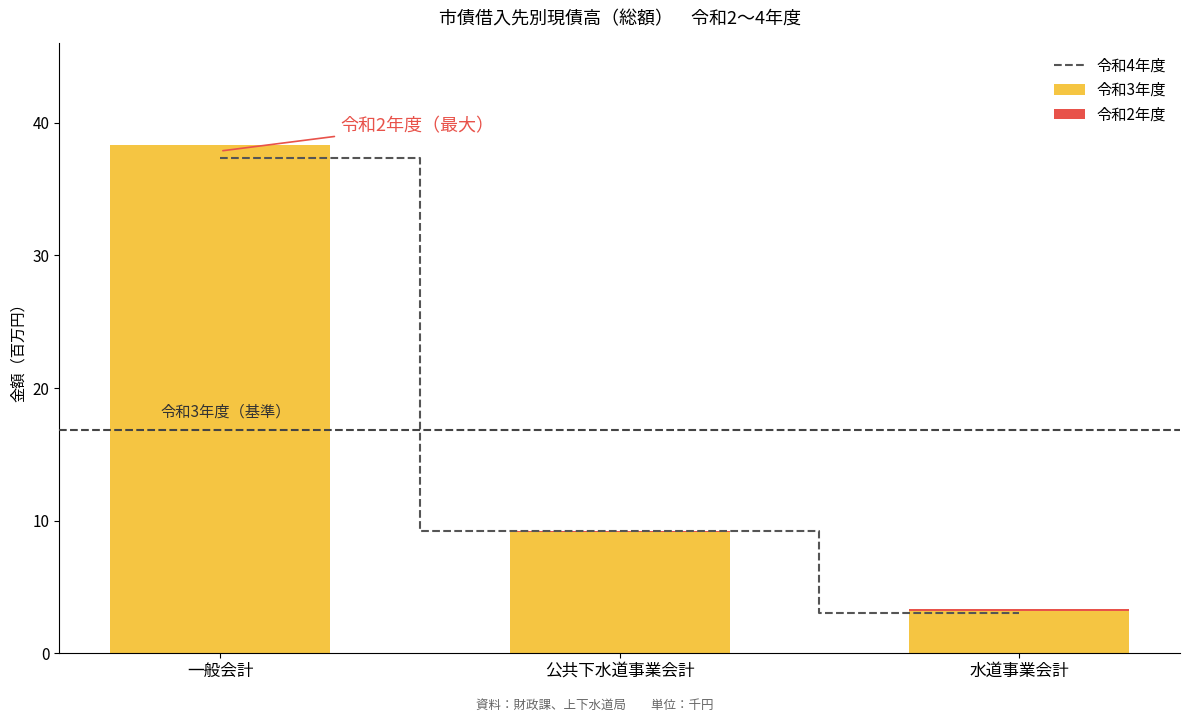

At how many categories does at least one series exceed 25?

1